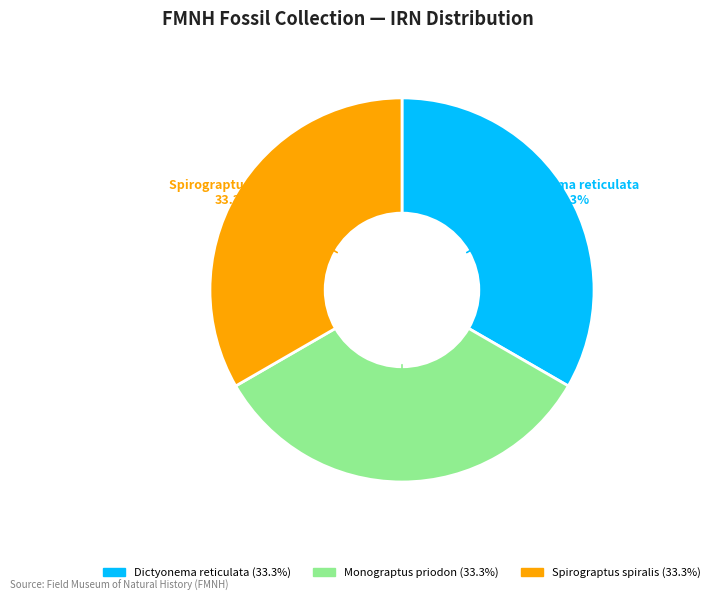

The Monograptus priodon slice represents 46% of the pie. True or false?

False